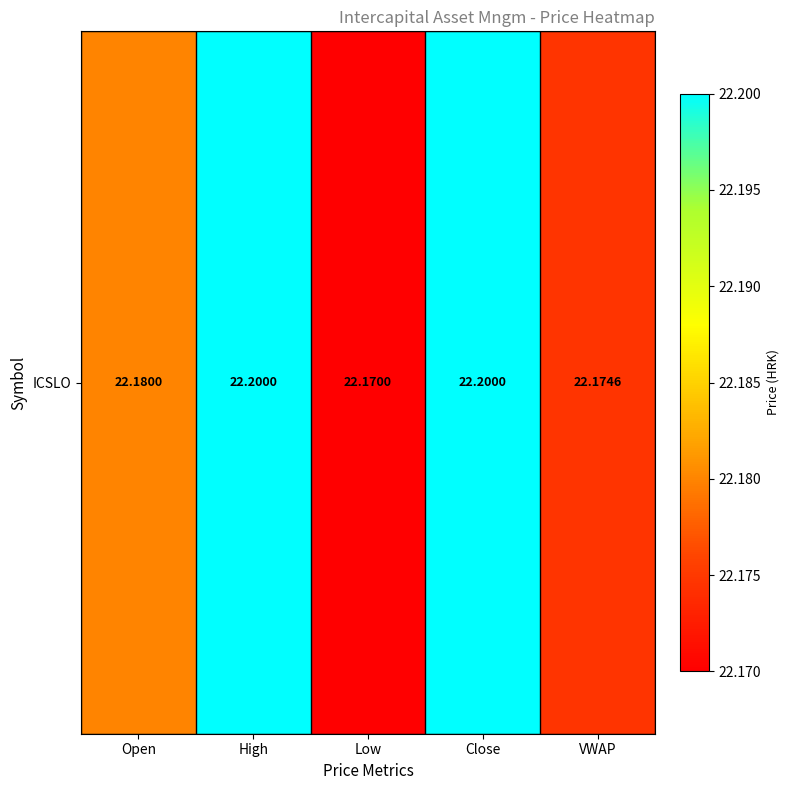

The chart shows a value of 4.6 at High. True or false?

False